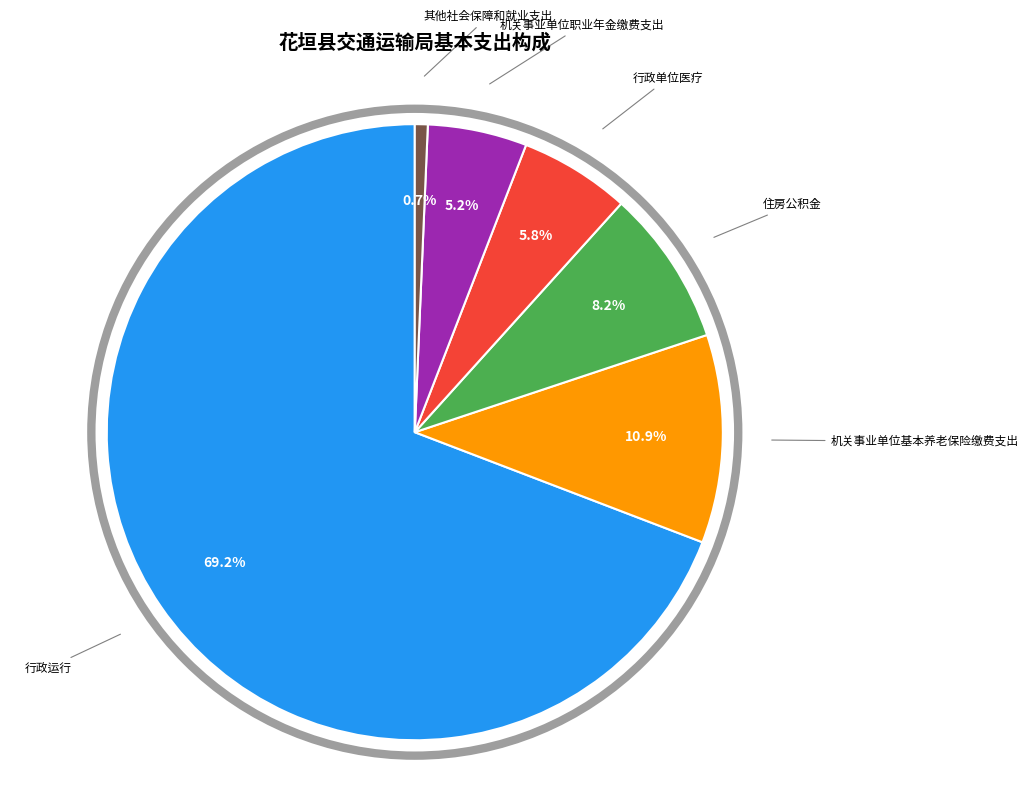

Does any single category account for the majority?

Yes